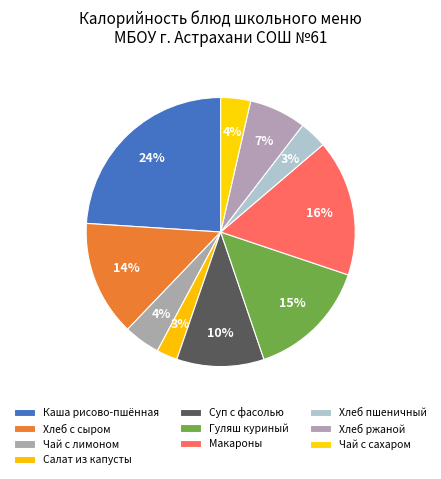

How many slices are in this pie chart?

10